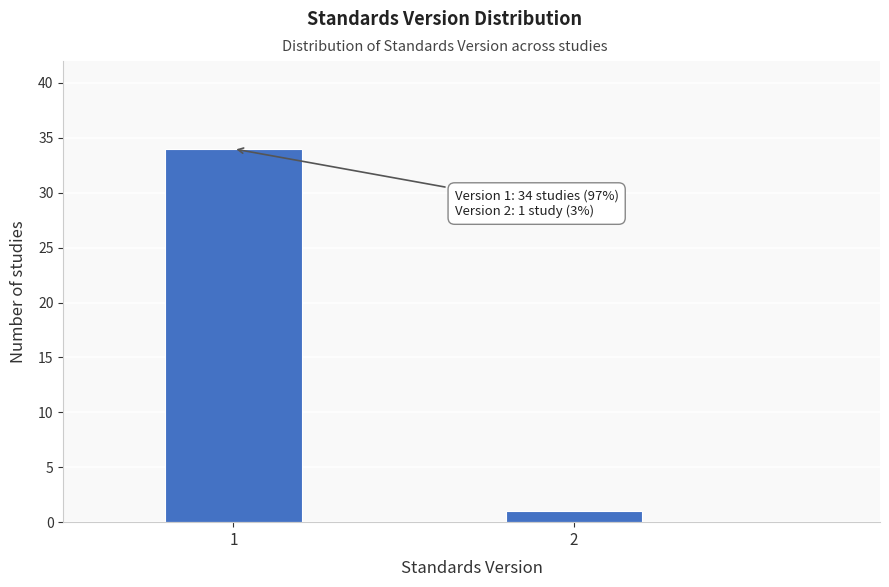

Reading right to left, what are all the values shown in this chart?

1	34